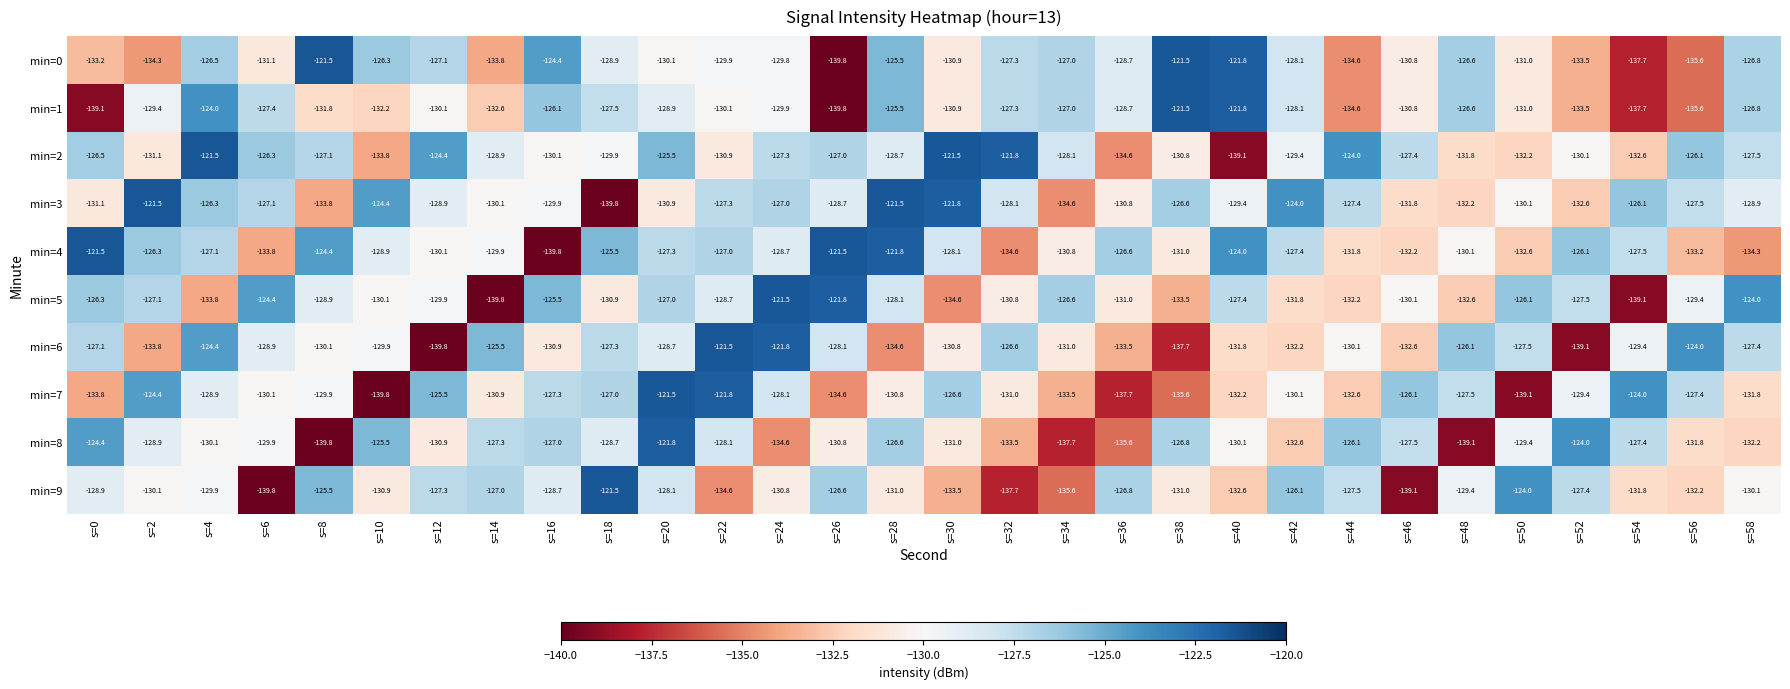

Which series changed the most between s=26 and s=32?

min=4